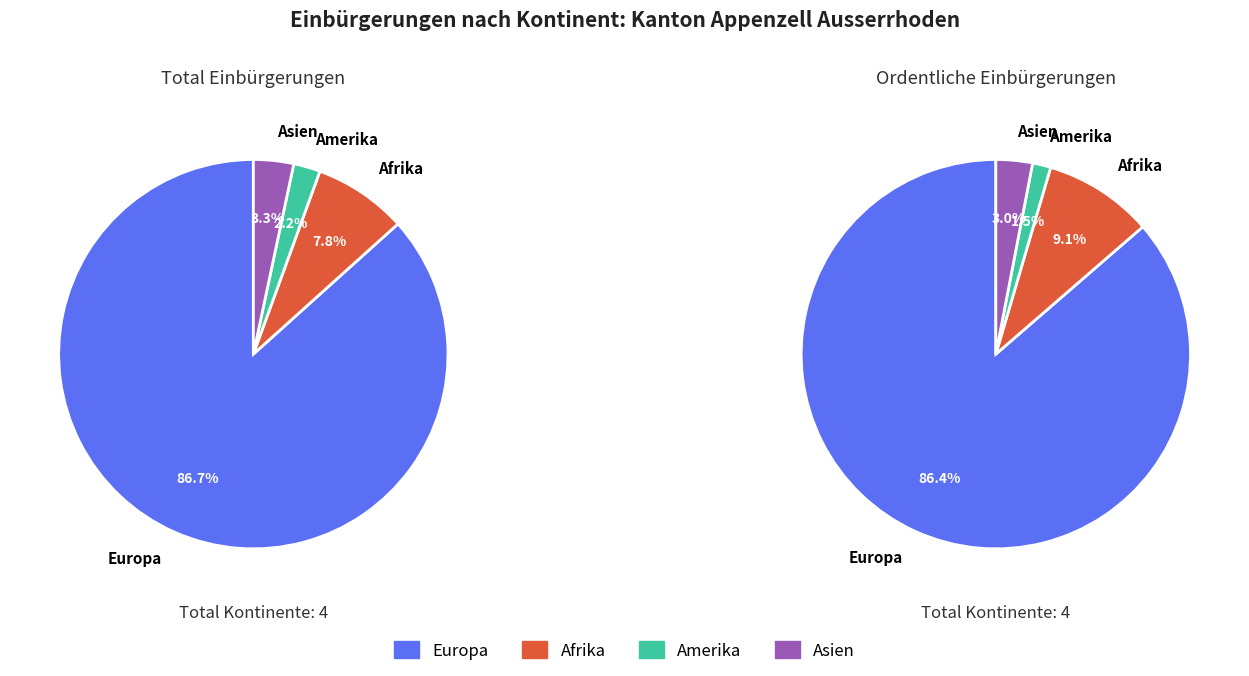

Is it true that Ozeanien is 0% of the pie?

True